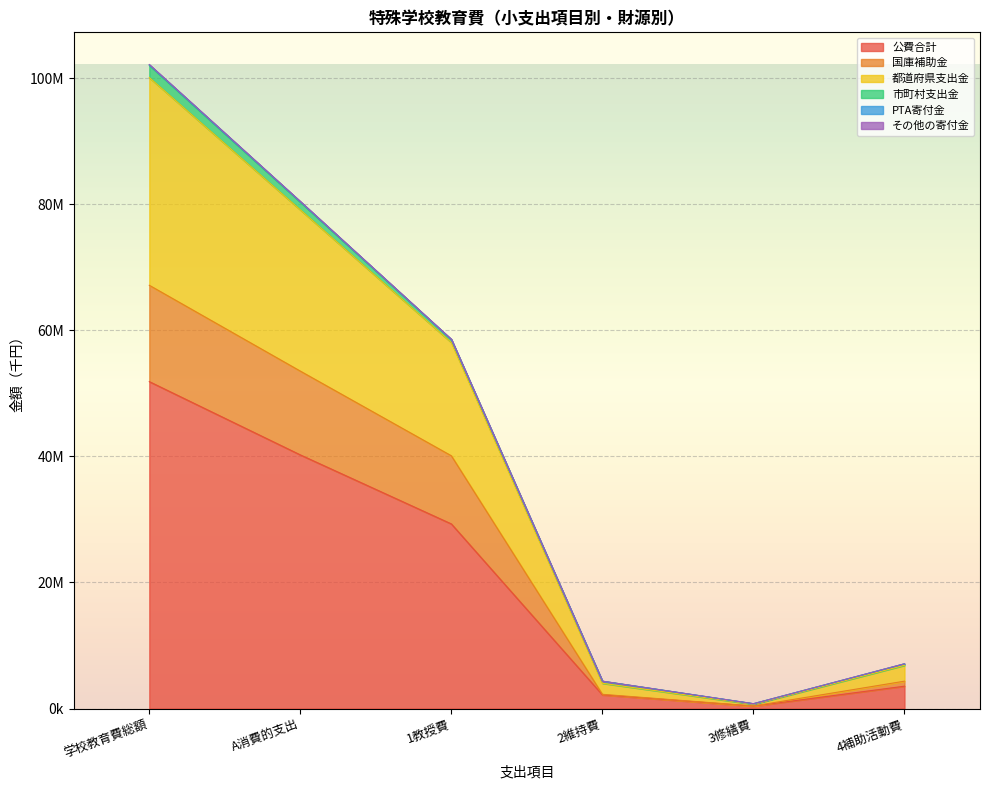

What is the value of the 国庫補助金 point at the 6th from the left?

4348359